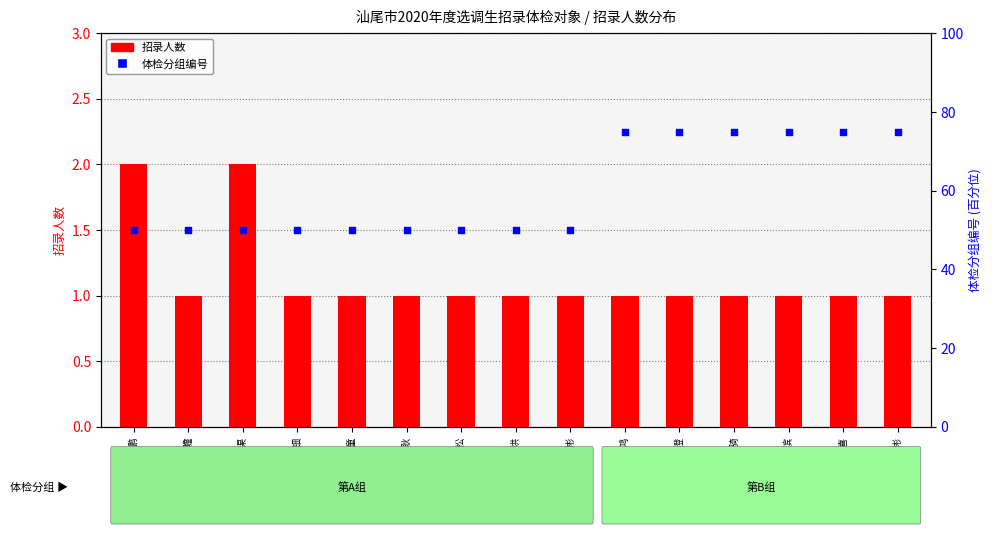

At how many categories does at least one series exceed 73?

6